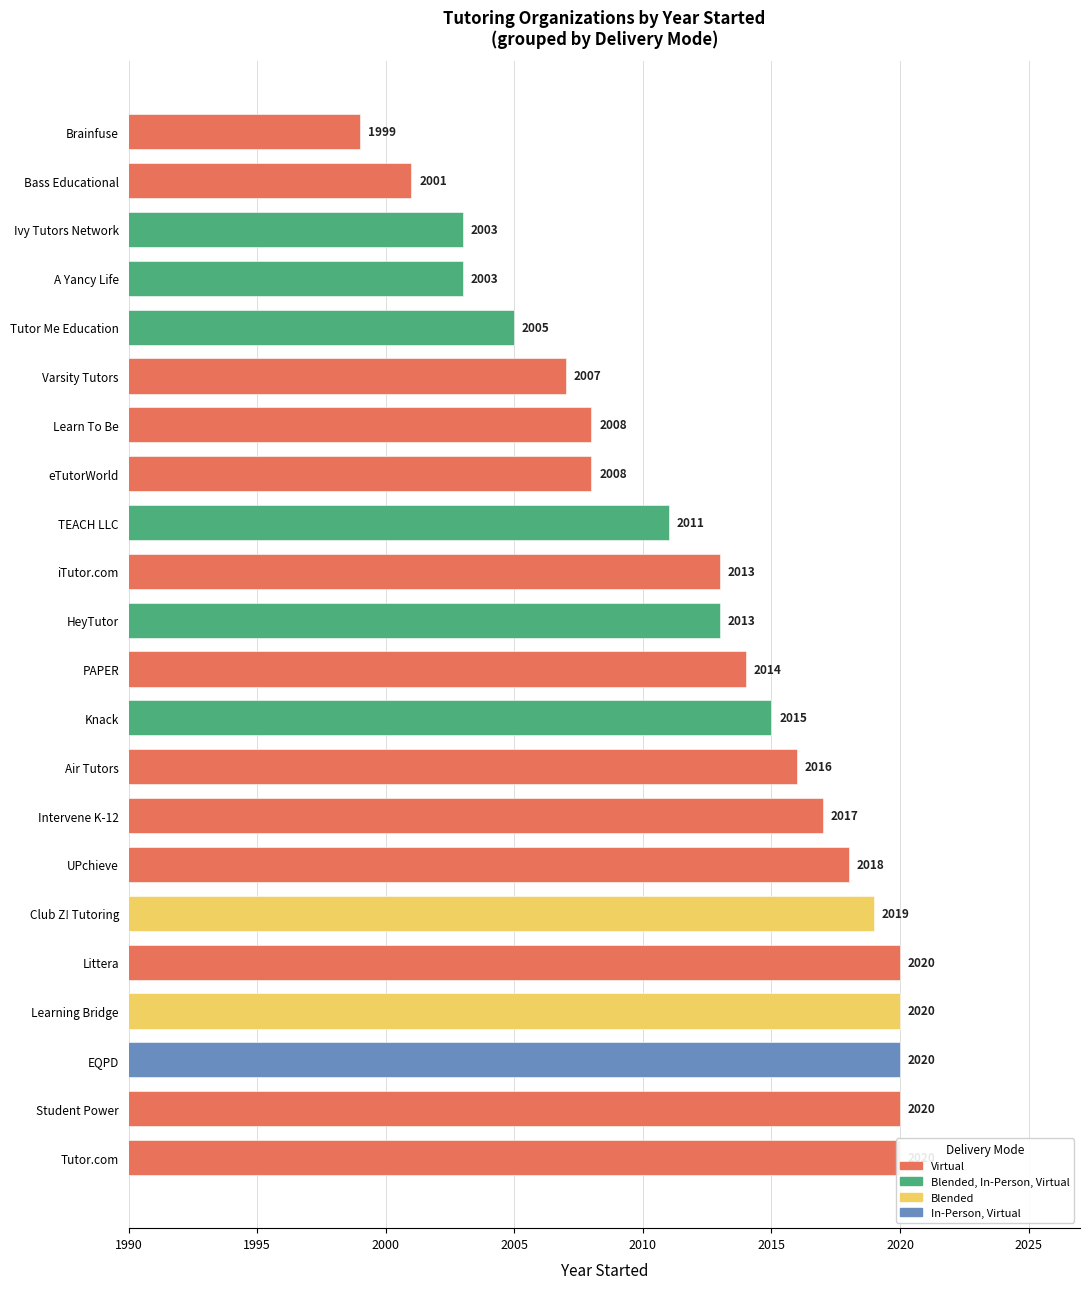

Reading left to right, extract all data points from this chart.

2016	2001	1999	2019	2020	2008	2013	2017	2013	2003	2015	2008	2020	2020	2014	2020	2011	2005	2020	2018	2007	2003